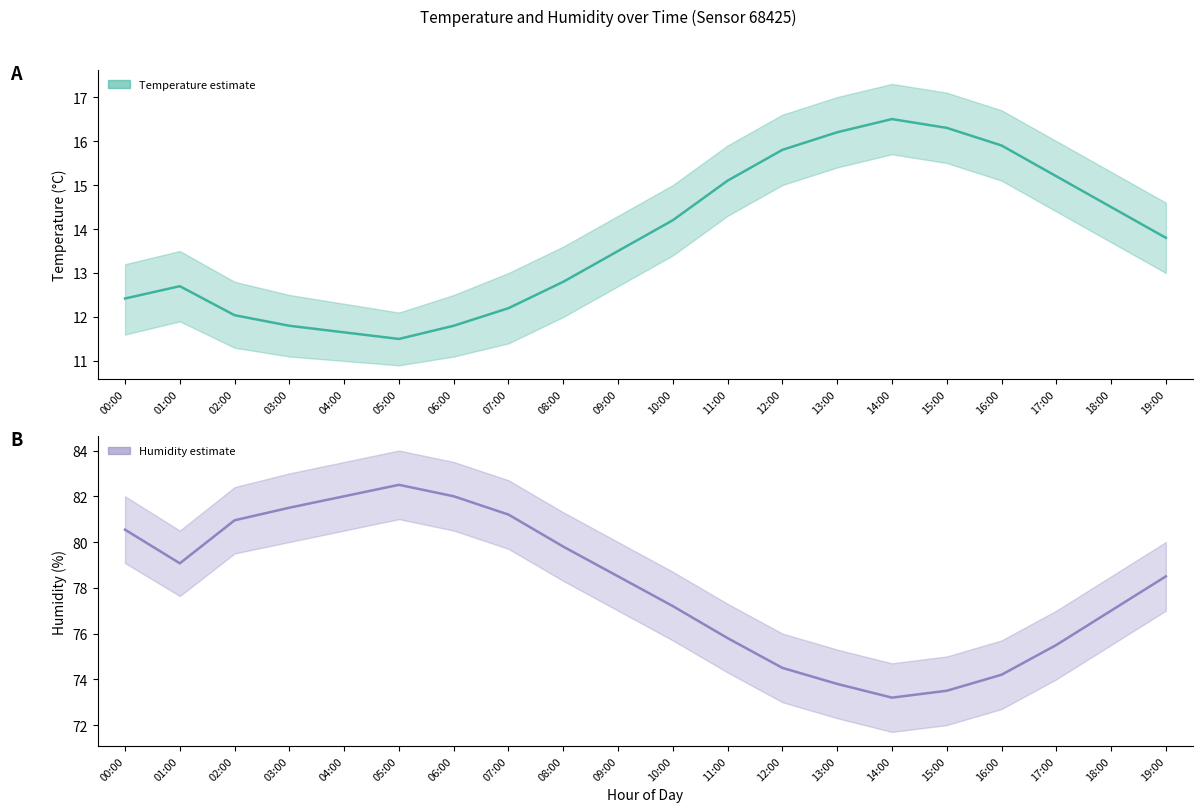

How many categories are shown in the chart?

20